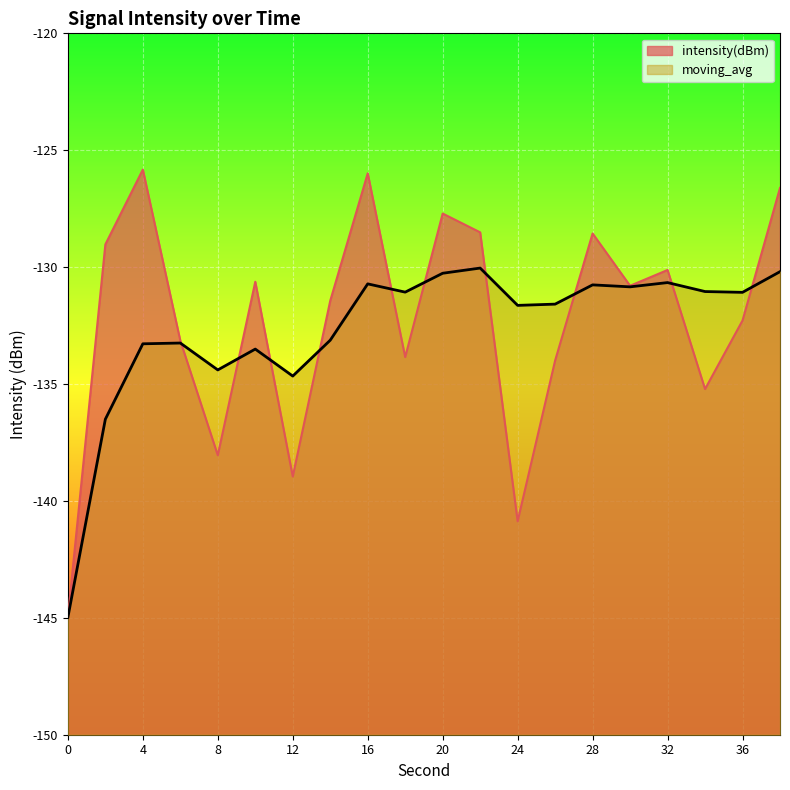

True or false: intensity(dBm) has a value of -139.0 at 12.

True